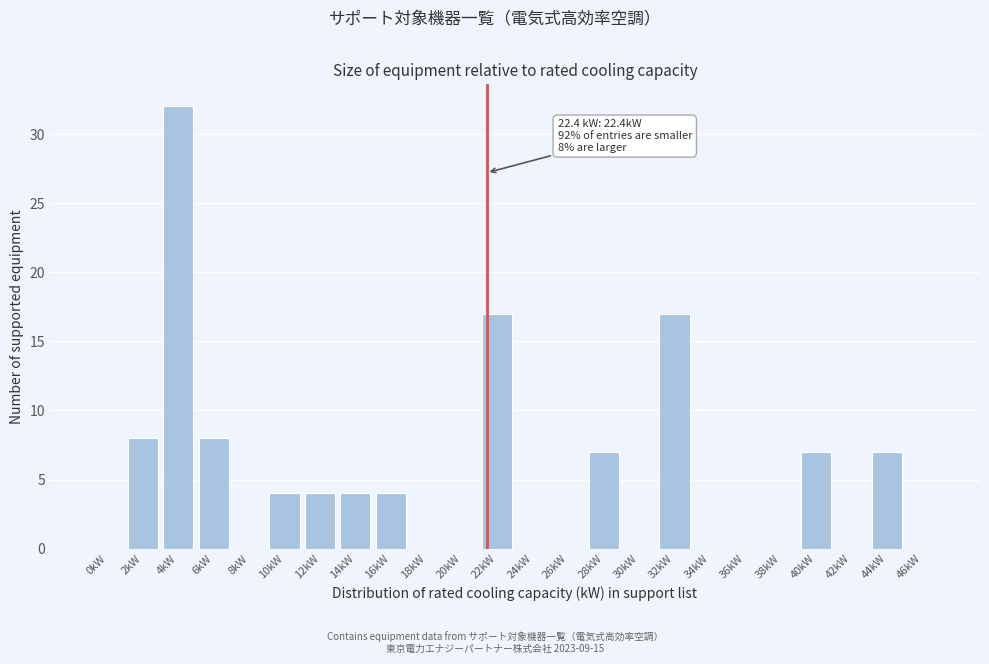

Reading left to right, extract all data points from this chart.

0kW=0	2kW=8	4kW=32	6kW=8	8kW=0	10kW=4	12kW=4	14kW=4	16kW=4	18kW=0	20kW=0	22kW=17	24kW=0	26kW=0	28kW=7	30kW=0	32kW=17	34kW=0	36kW=0	38kW=0	40kW=7	42kW=0	44kW=7	46kW=0